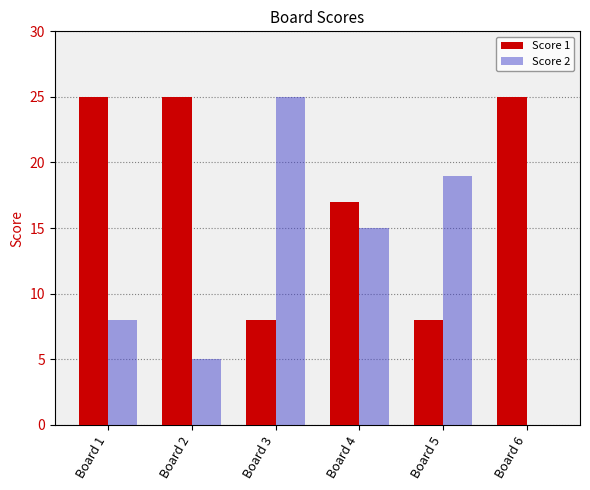

What is the sum of the Score 2 values at Board 2 and Board 6?

5